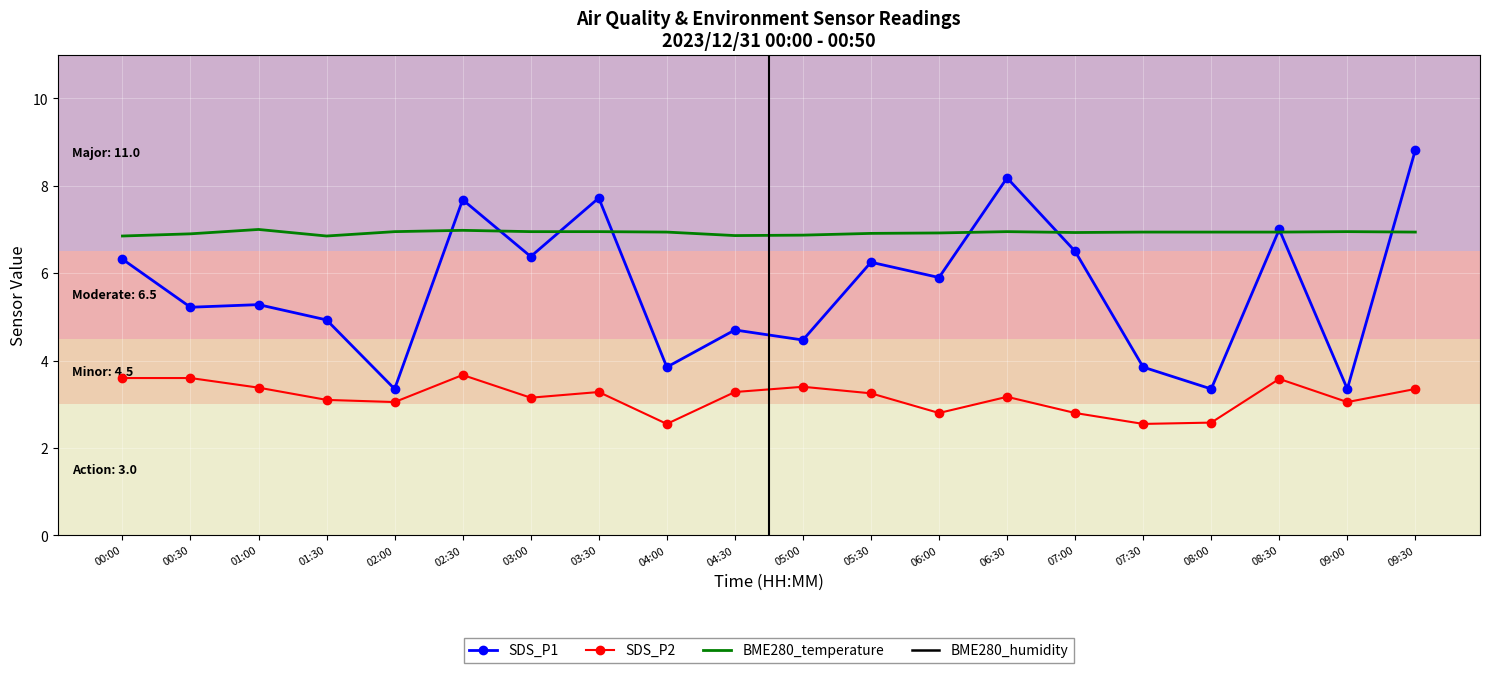

Which category has the lowest value in the BME280_temperature series?

00:00